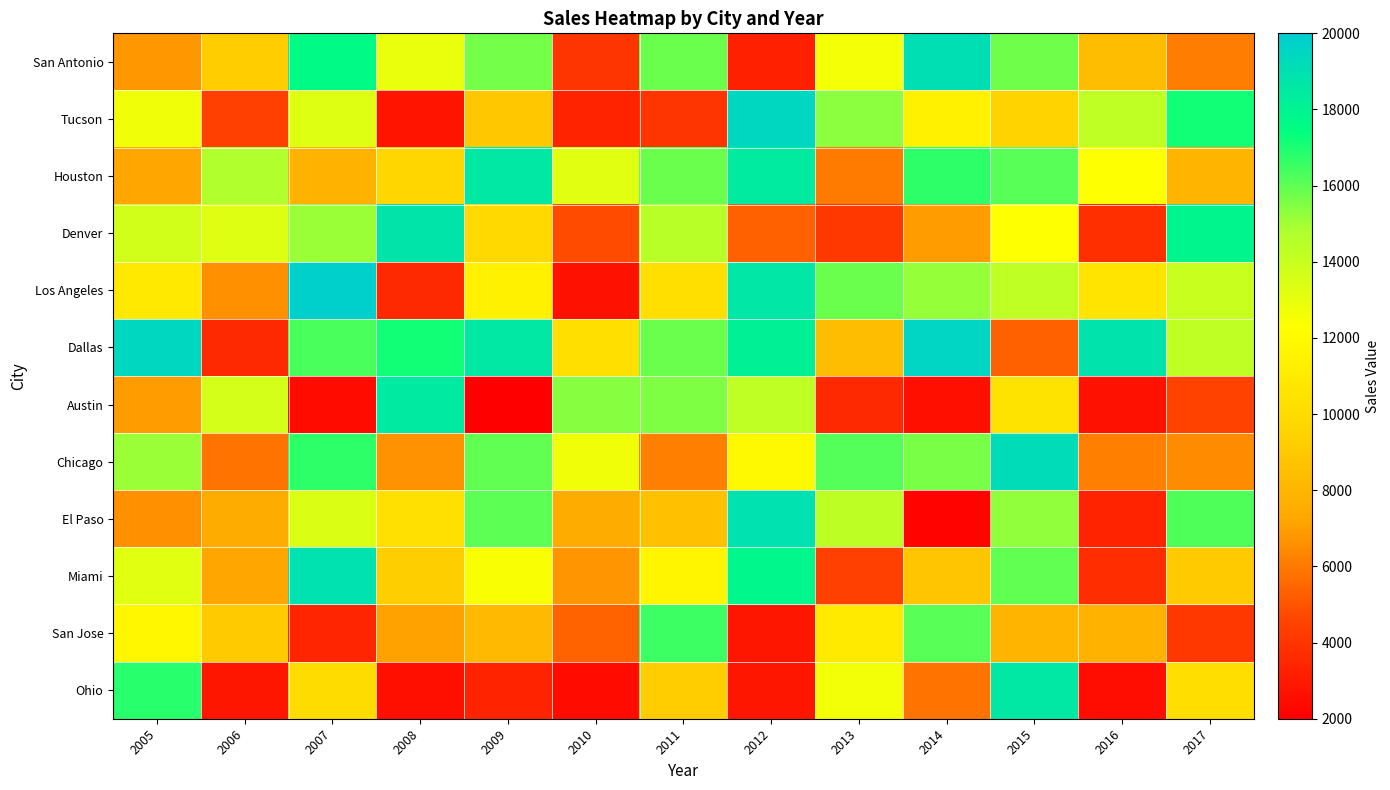

Which has a higher value, 2016 or 2014?

2014